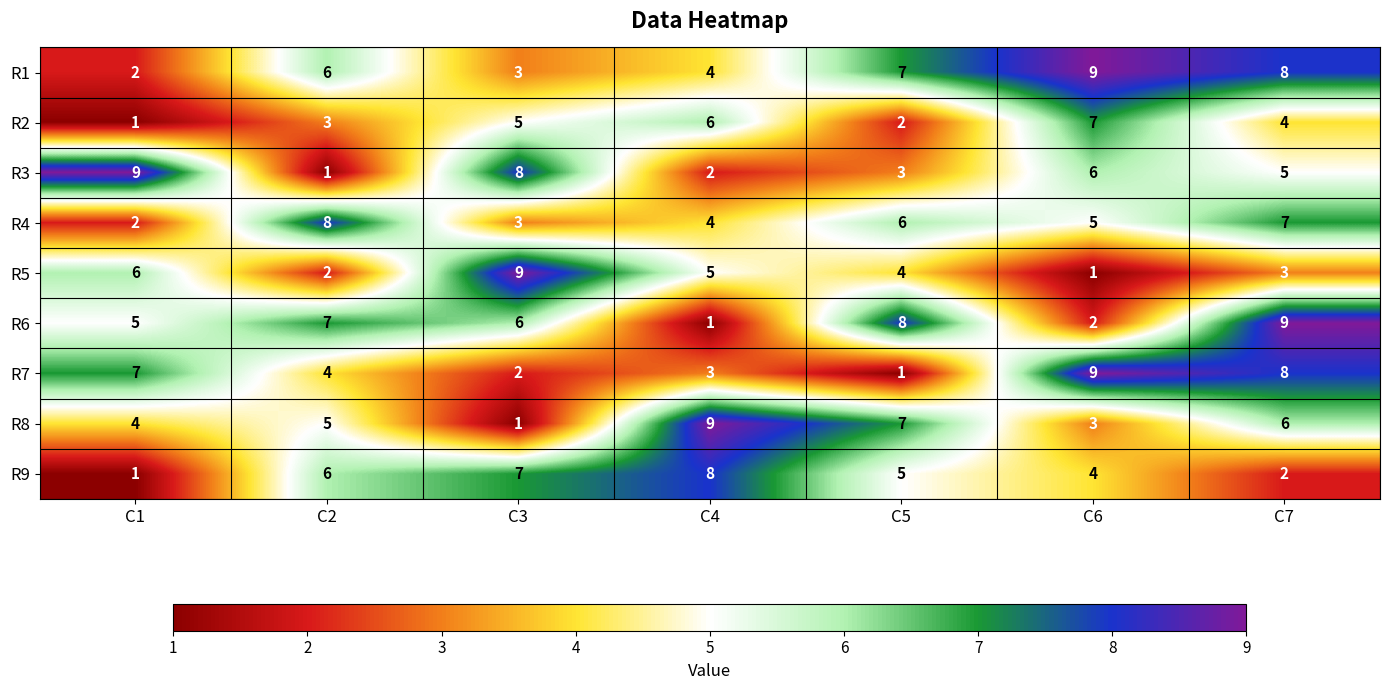

What is the difference between the R1 values at C6 and C3?

6